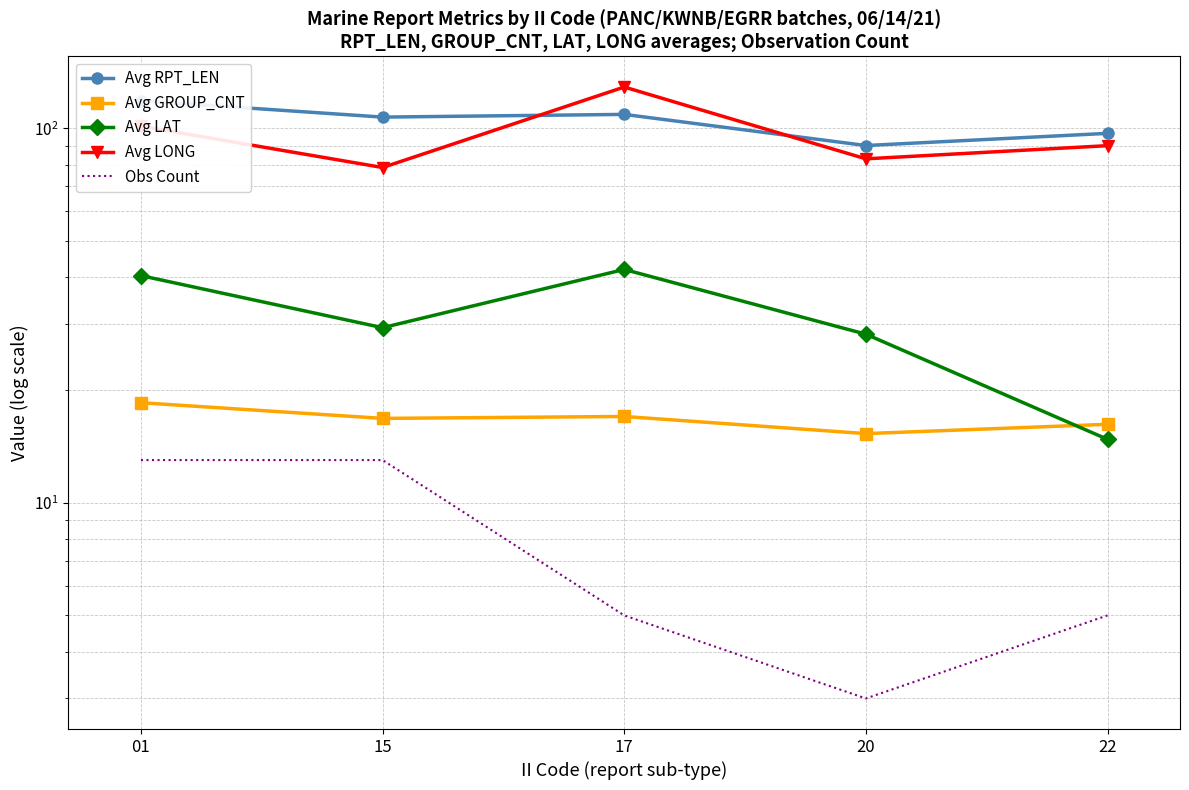

At which category is the sum across all series the highest?

17